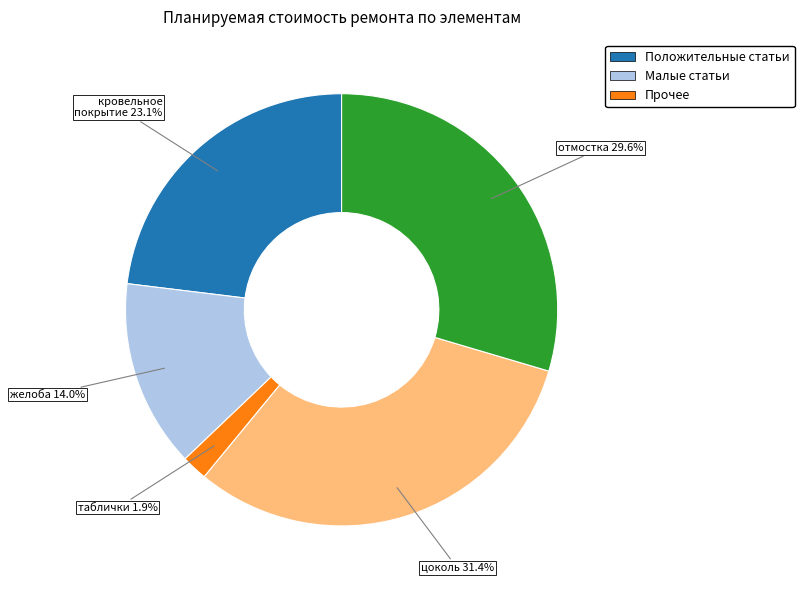

How many slices are in this pie chart?

5